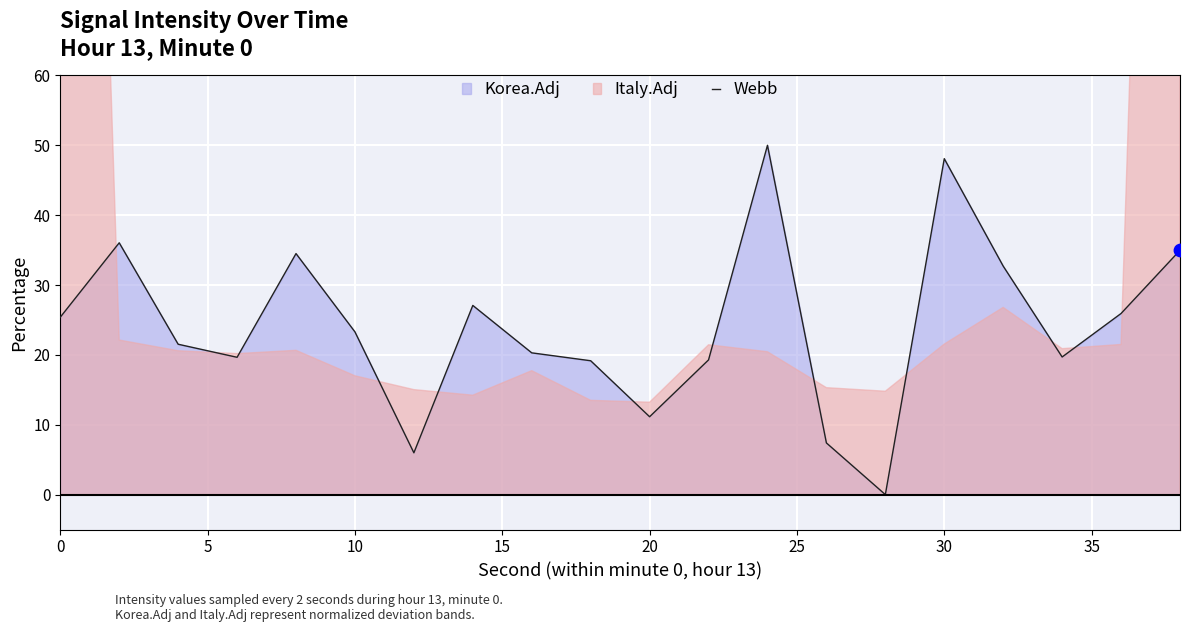

The value of Webb at 20 is 4.9. True or false?

False